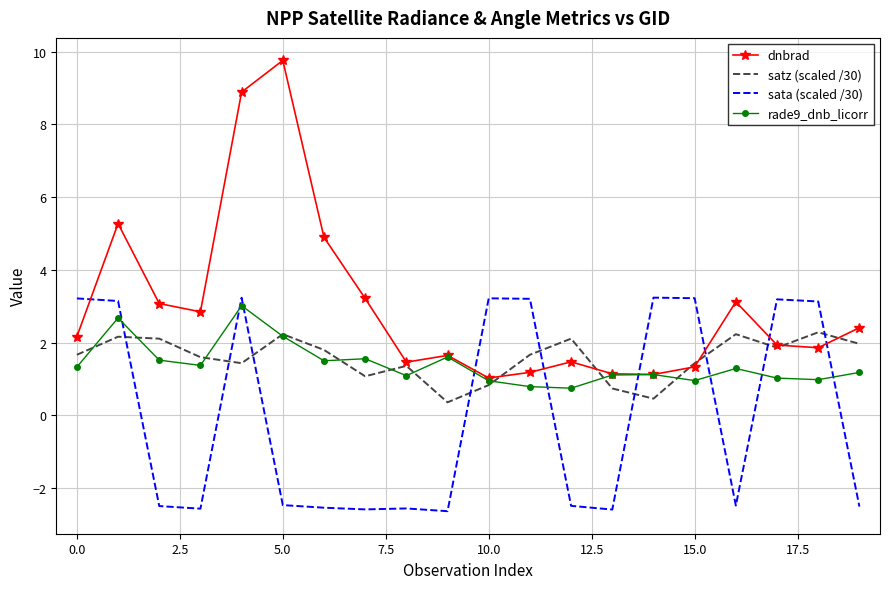

List the series in order of their peak value, lowest first.

satz (scaled /30), rade9_dnb_licorr, sata (scaled /30), dnbrad